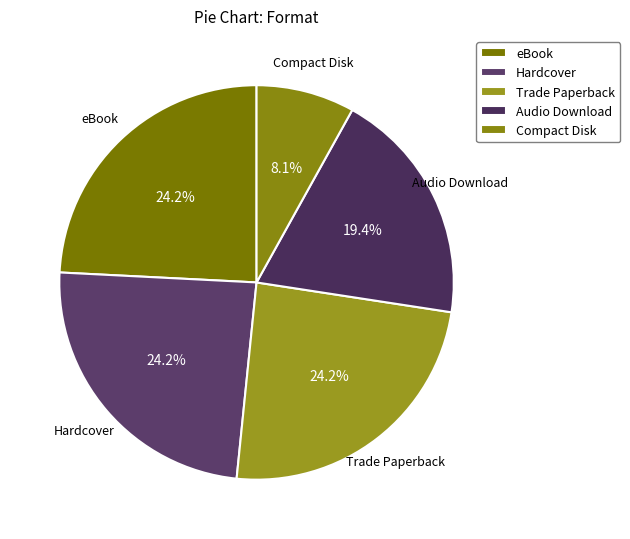

To the nearest percent, what portion does Compact Disk represent?

8%